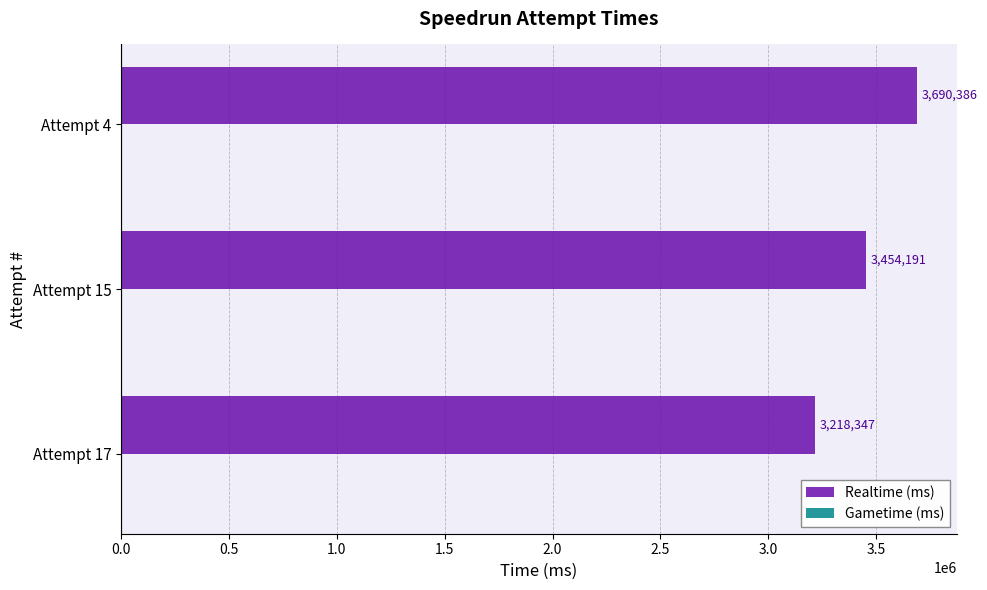

Between Attempt 4 and Attempt 17, which is larger?

Attempt 4